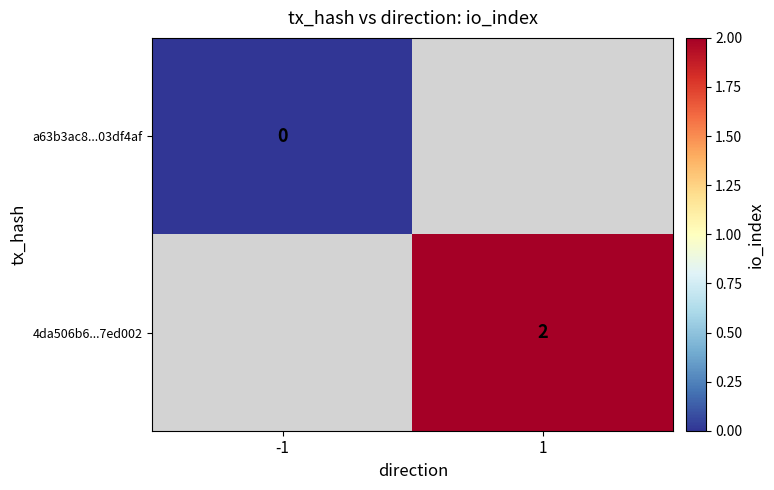

What value does the 4da506b6...7ed002 series have at 1?

2.0